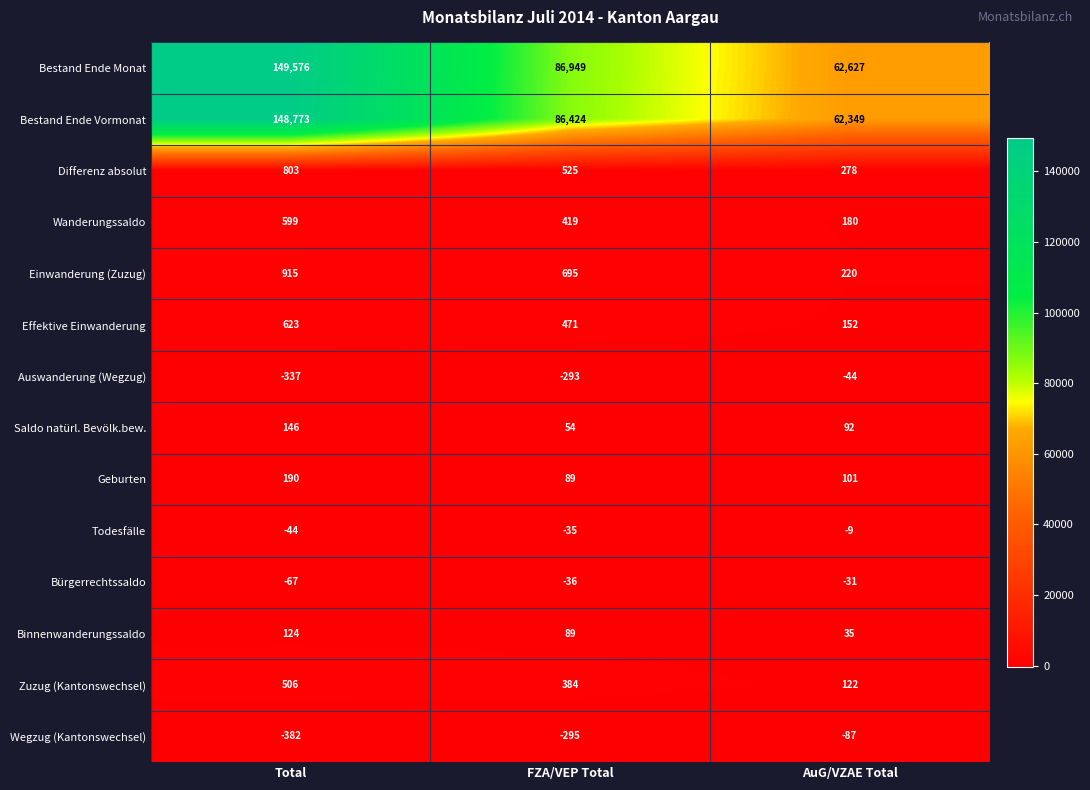

Which series has the largest range (max minus min)?

Bestand Ende Monat